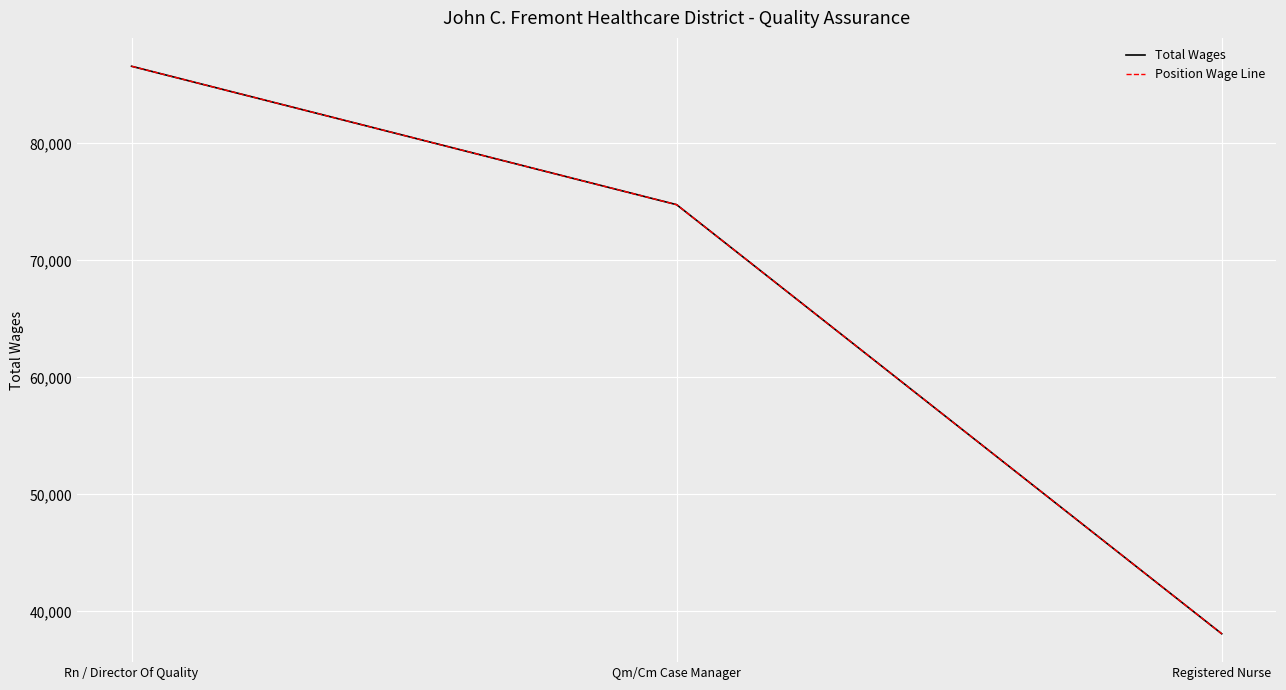

Does the chart display data point markers on the line(s)?

No